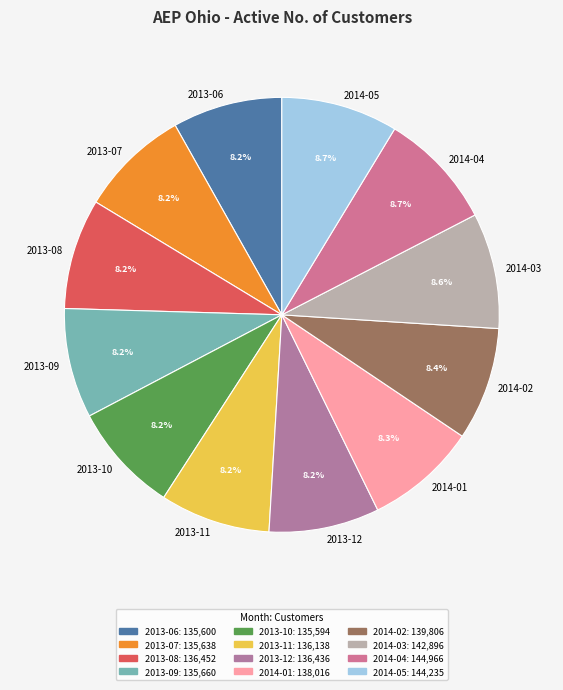

How many segments does this pie chart have?

12